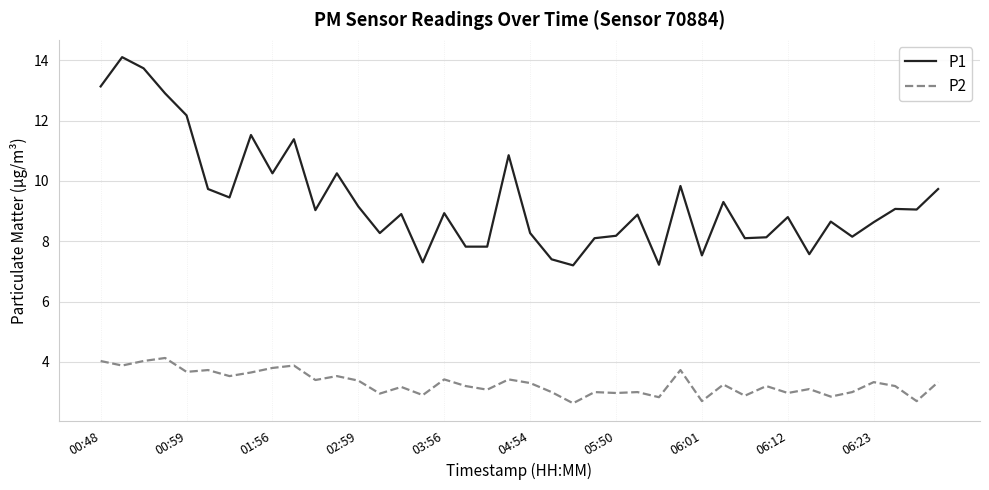

What is the difference between the maximum and minimum values in the P2 series?

1.5